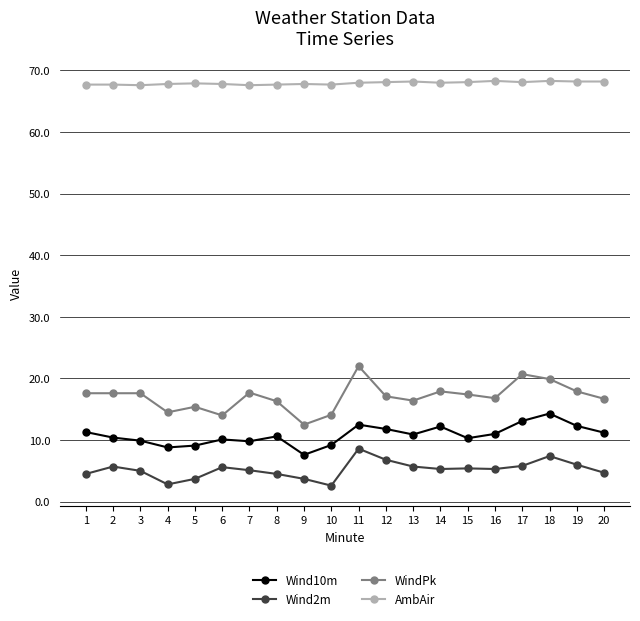

At 17, list the series in order from smallest to largest.

Wind2m, Wind10m, WindPk, AmbAir